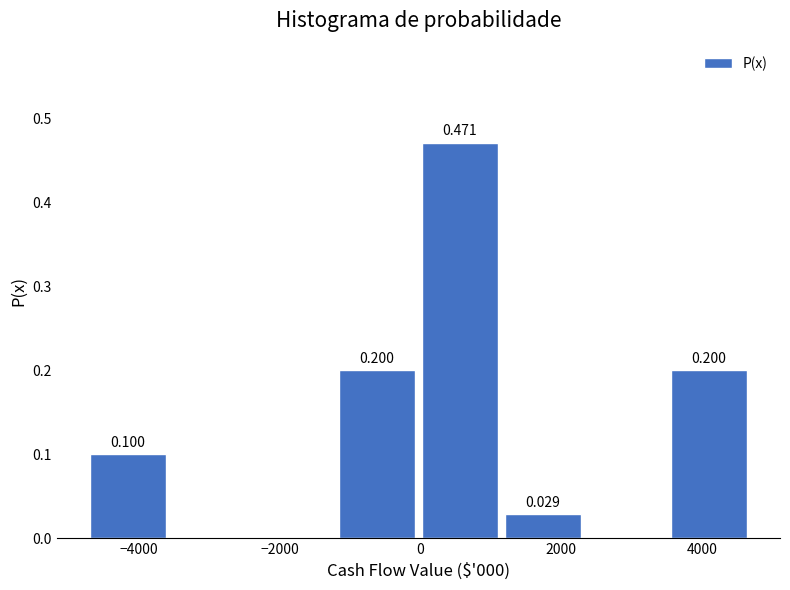

Which range on the x-axis has the tallest bar?

0 to 1200